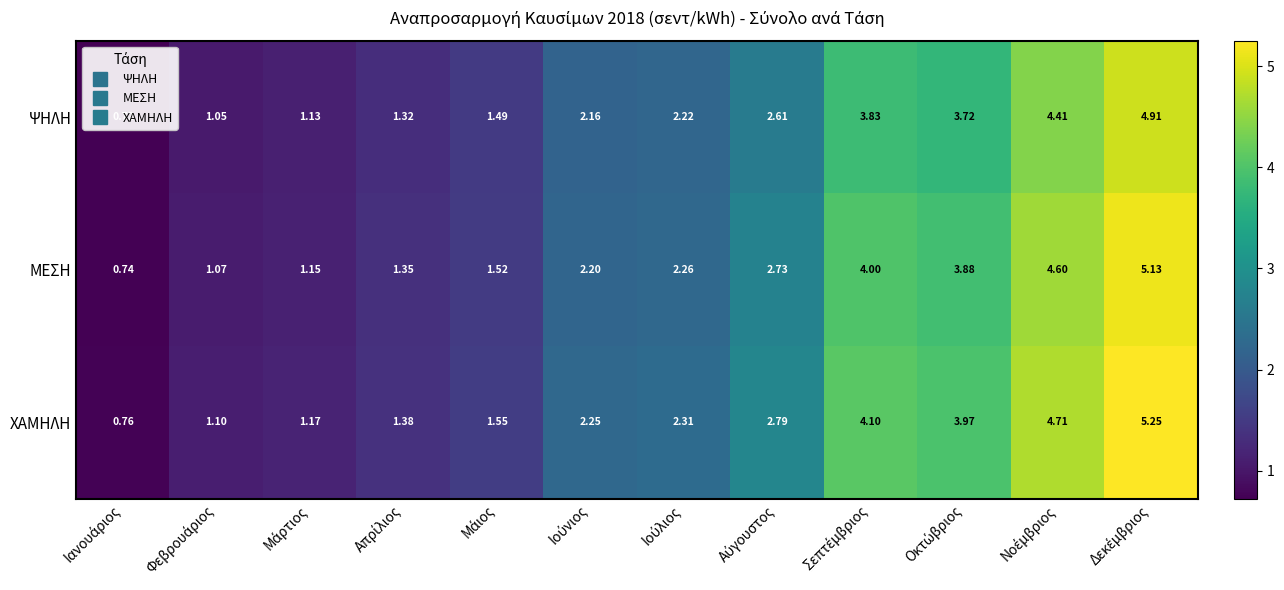

Rank the series by their maximum value, from lowest to highest.

ΨΗΛΗ, ΜΕΣΗ, ΧΑΜΗΛΗ